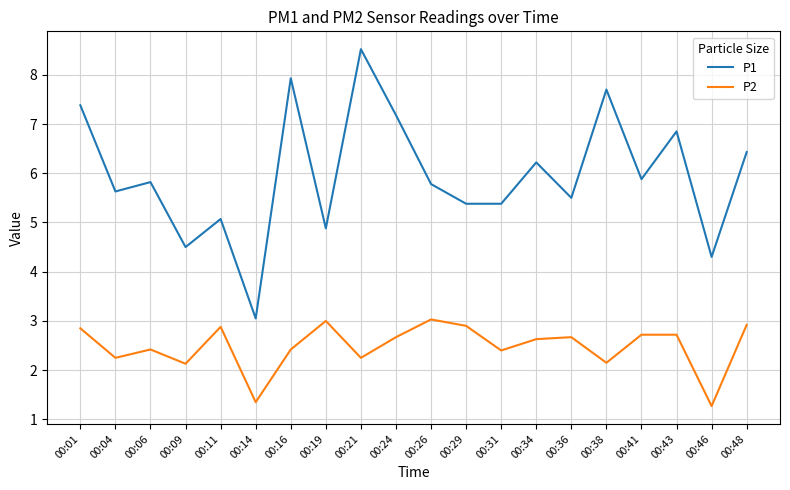

Where does the P1 series first go above 5?

00:01